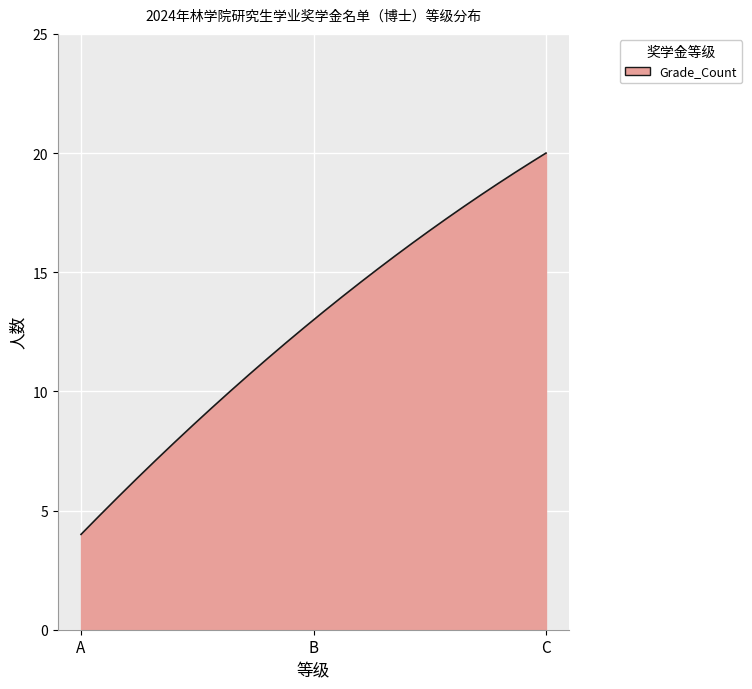

What is the difference between the maximum and minimum values?

16.0